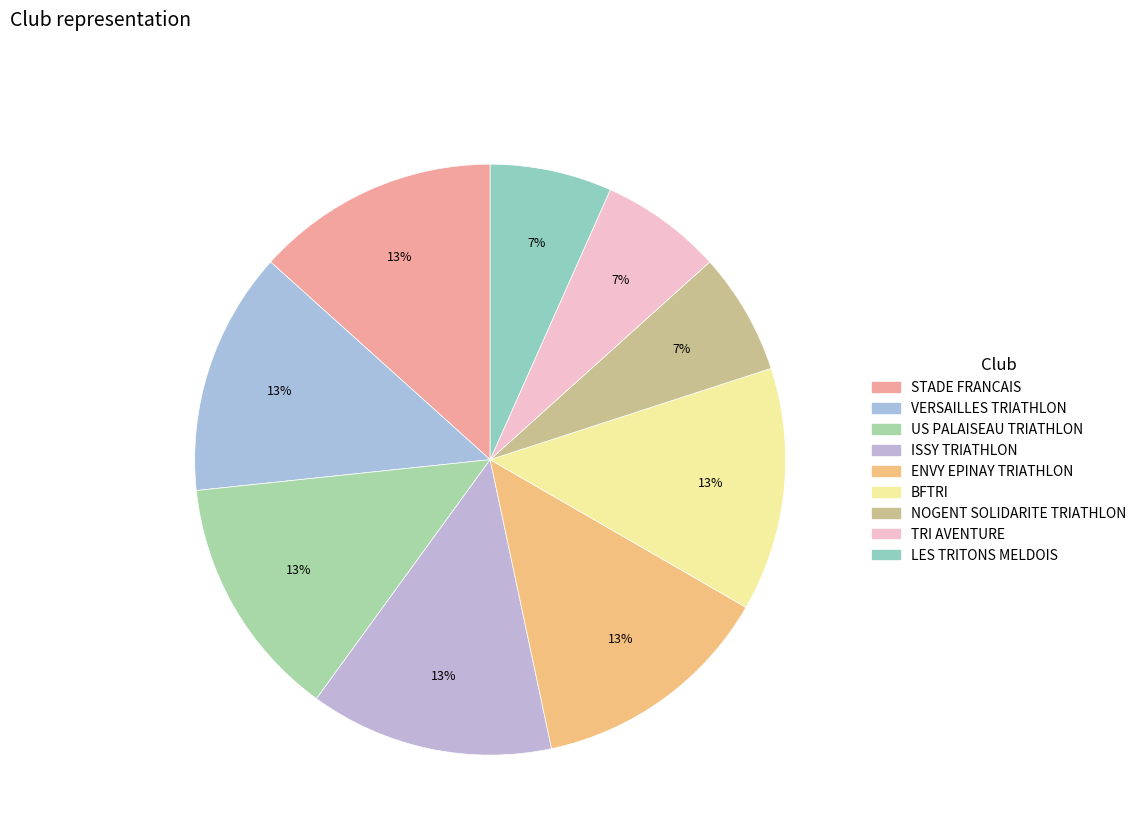

To the nearest percent, what is the average slice percentage?

11%